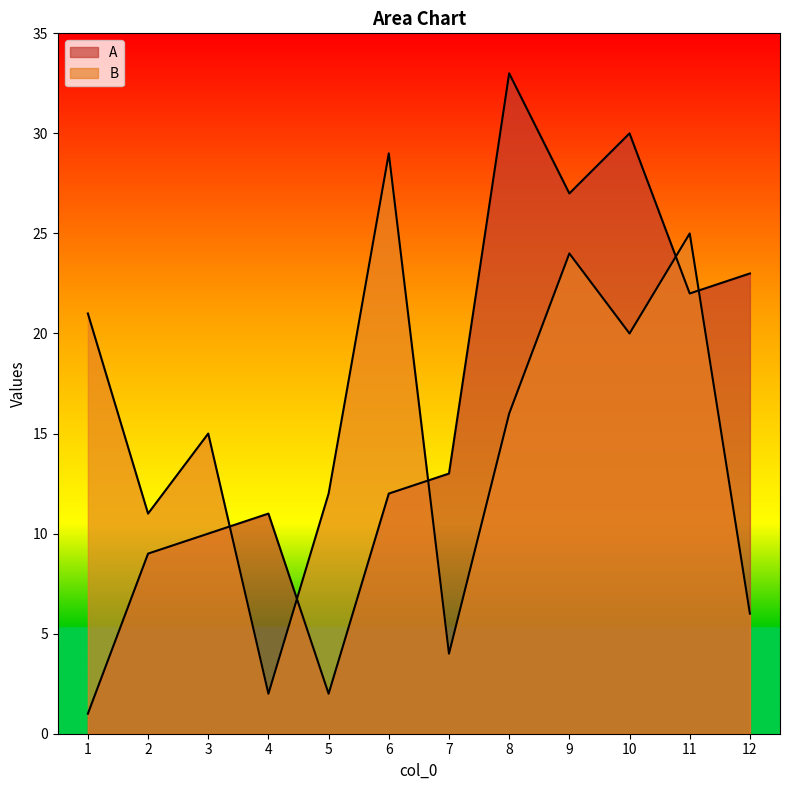

Is the value of A at 11 greater than the value of B at 5?

Yes